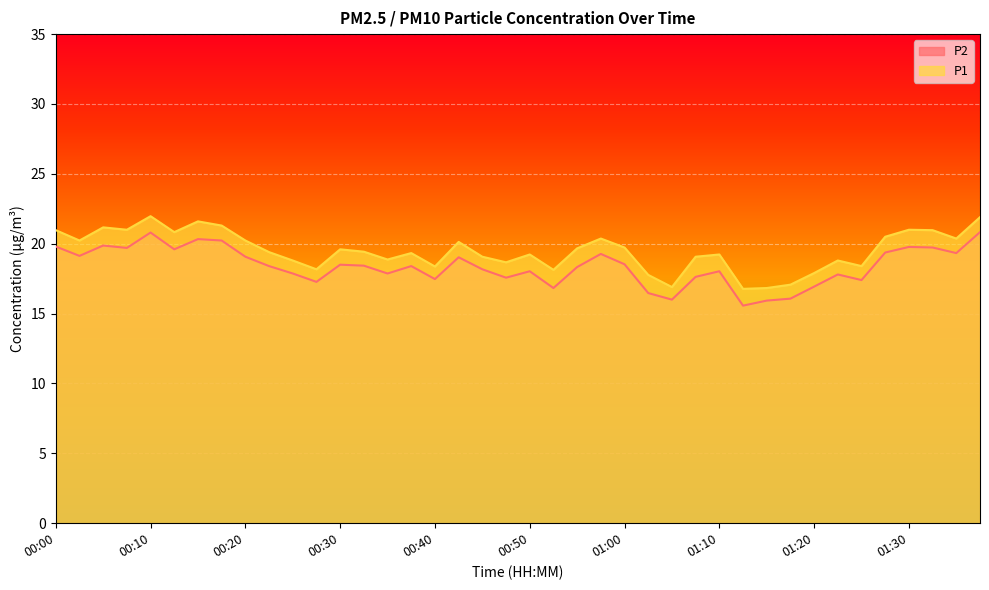

What is the sum of all P2 values?

735.4